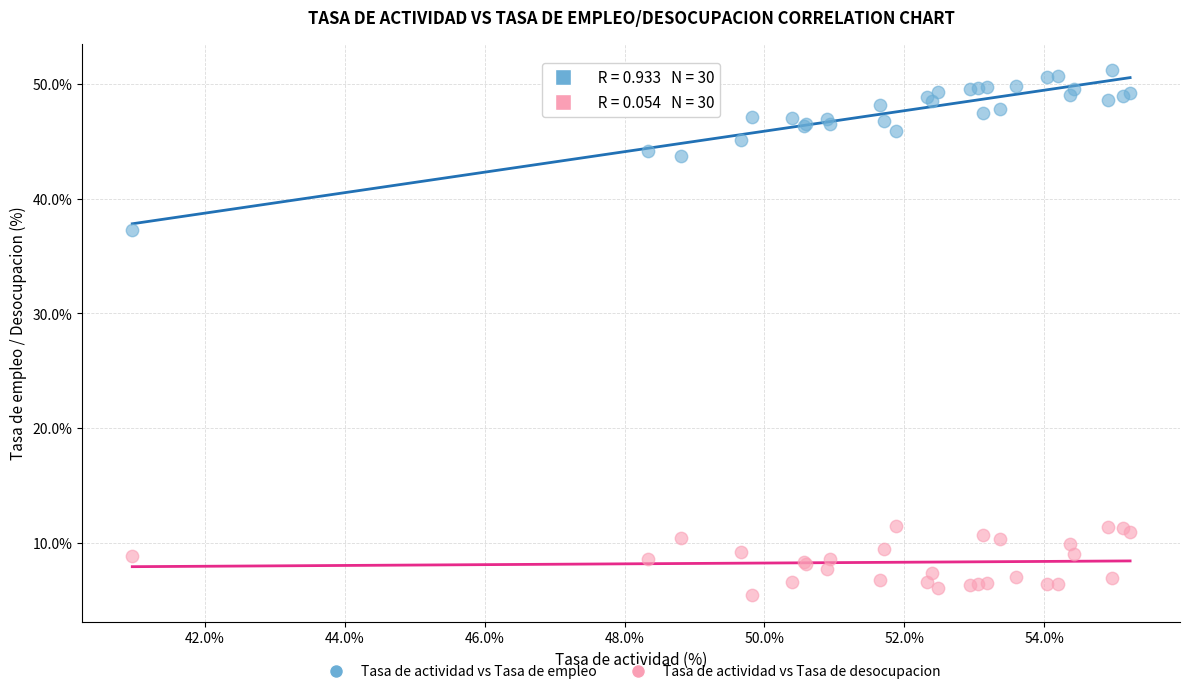

Across all series, what Y value is closest to 28?

37.3